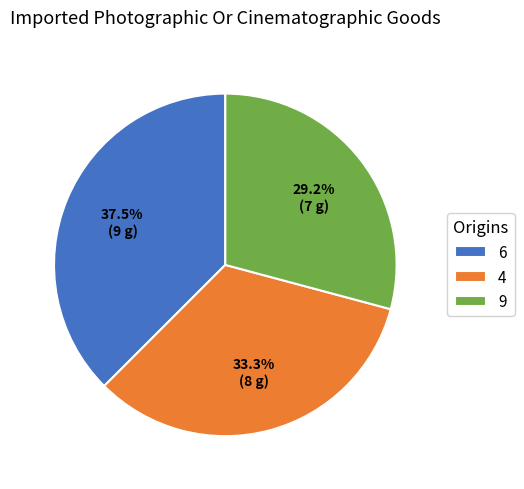

What portion of the pie excludes 9?

70.8%